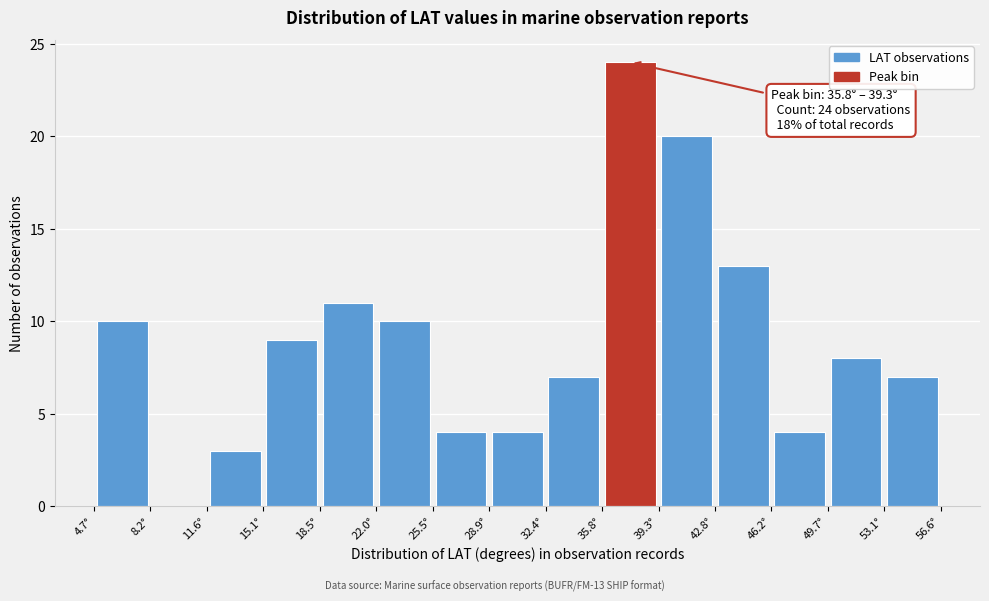

Over which range of the x-axis is the bar tallest?

36.0 to 39.5